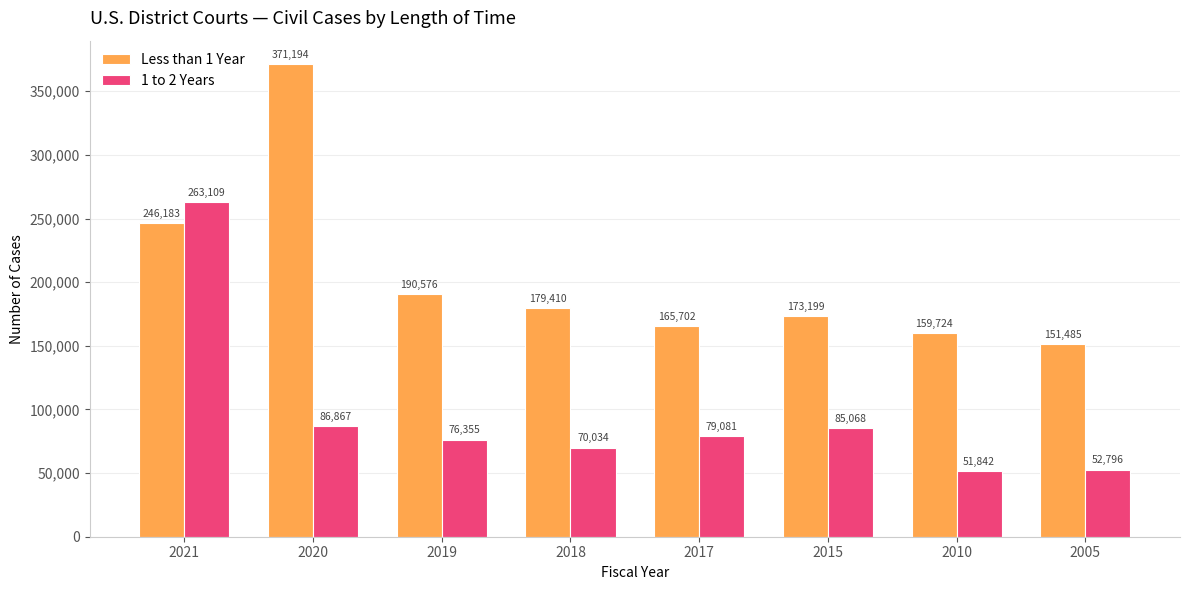

Count the number of data series in this chart.

2